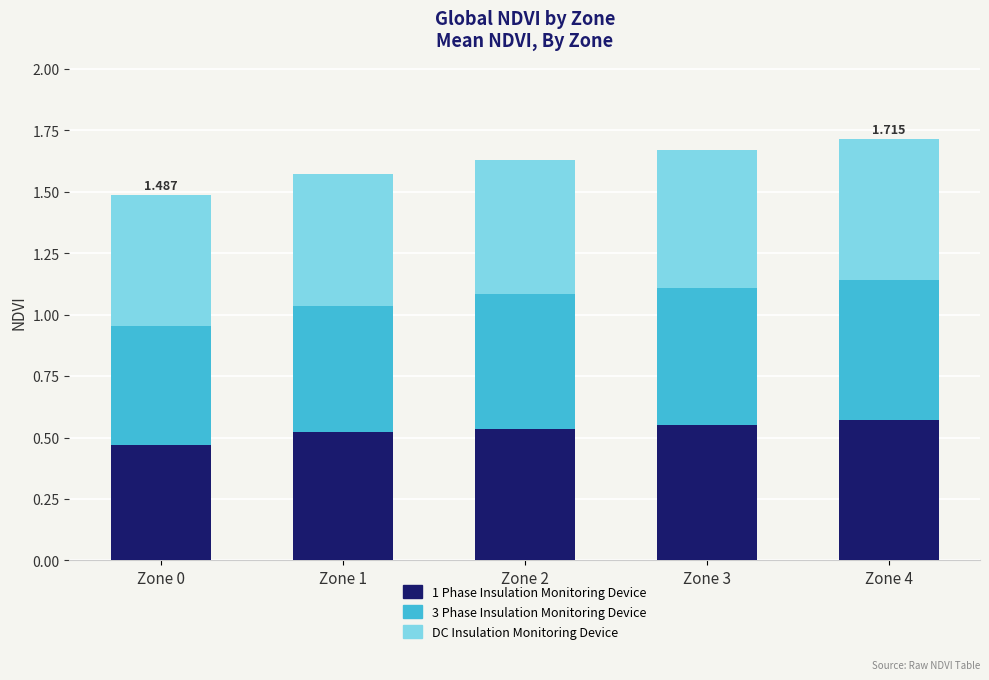

What are all the series names shown in the legend?

1 Phase Insulation Monitoring Device, 3 Phase Insulation Monitoring Device, DC Insulation Monitoring Device